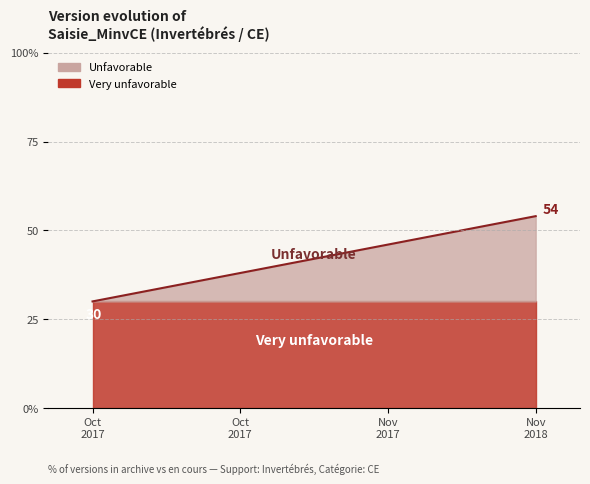

How many data points are less than 46?

2